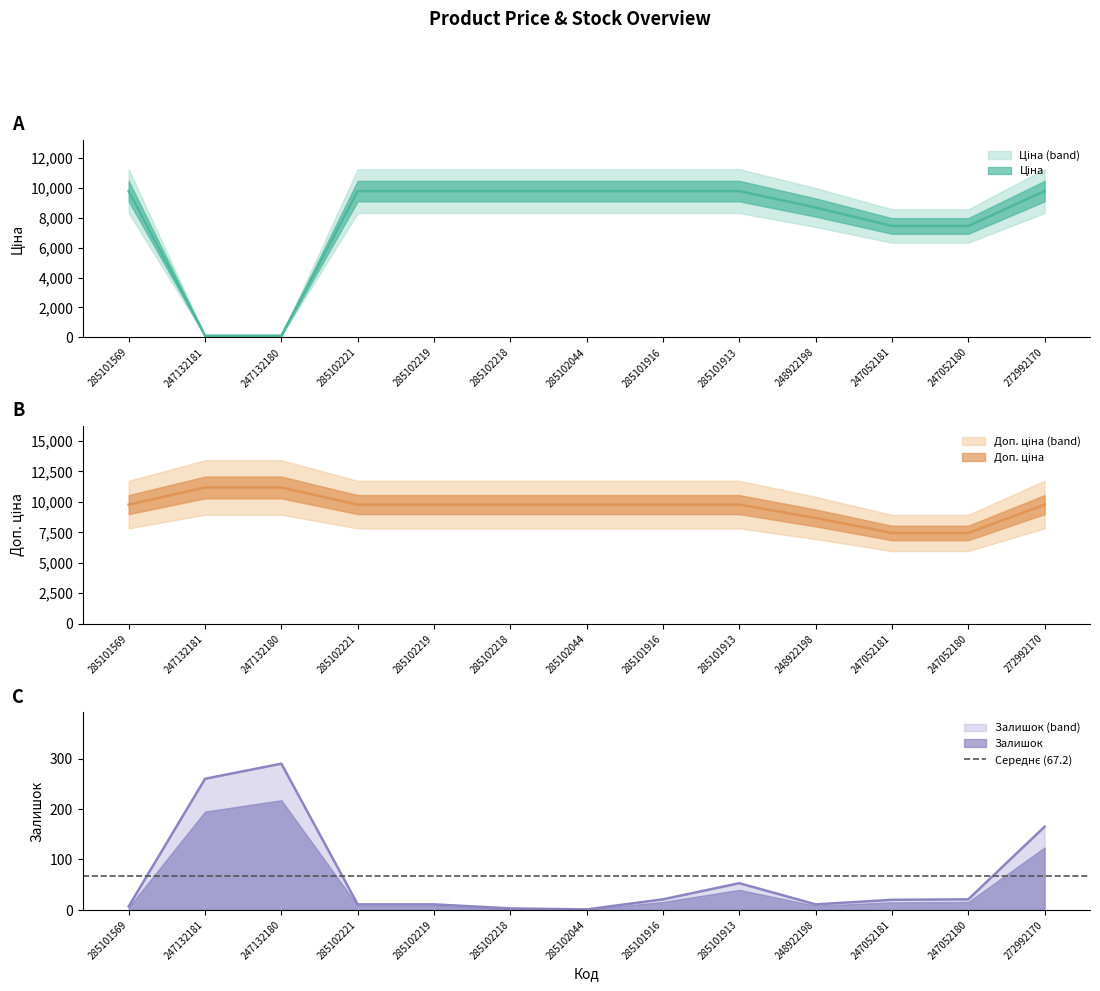

Is the value of Ціна at 247052180 greater than the value of Доп. ціна at 285102044?

No